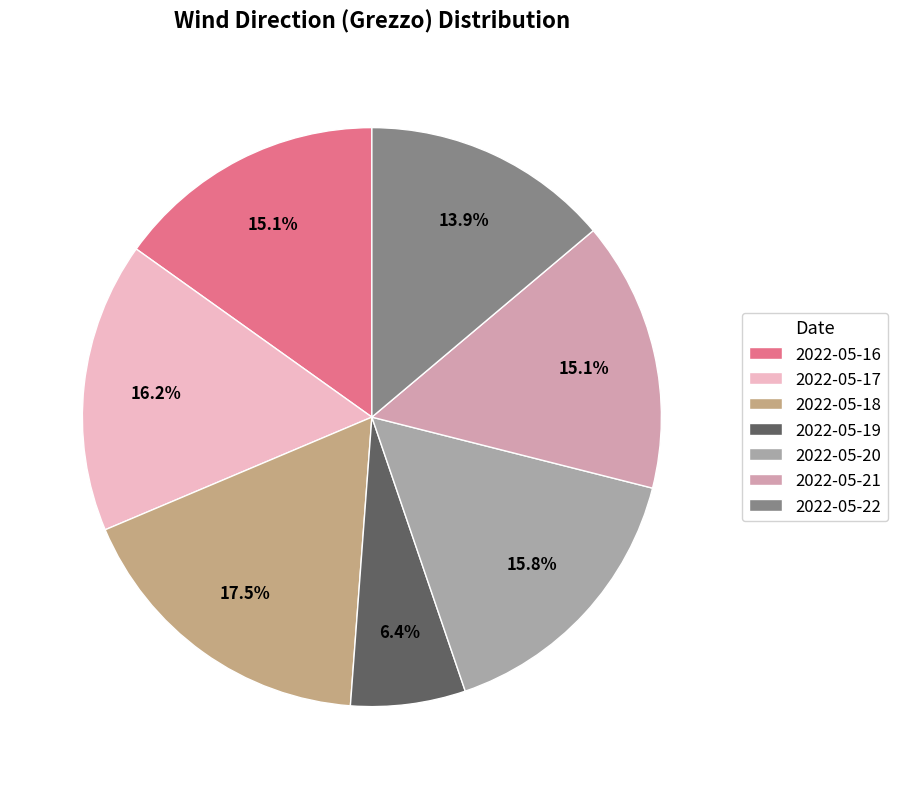

Does 2022-05-21 account for over 50% of the chart?

No